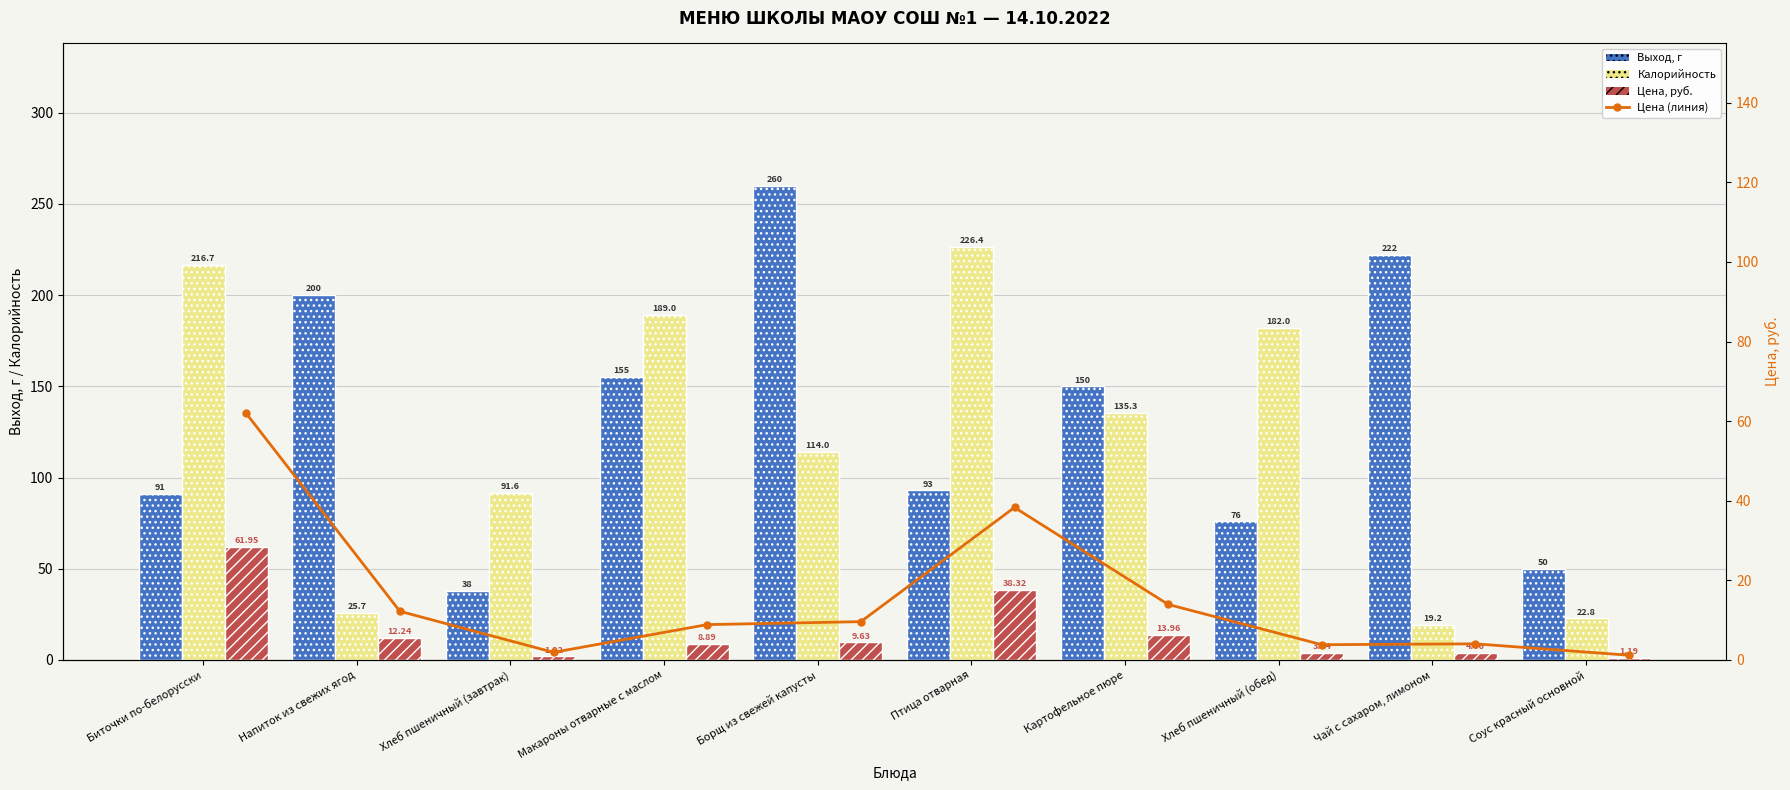

What is the sum of the Выход, г values at Картофельное пюре and Хлеб пшеничный (завтрак)?

188.0